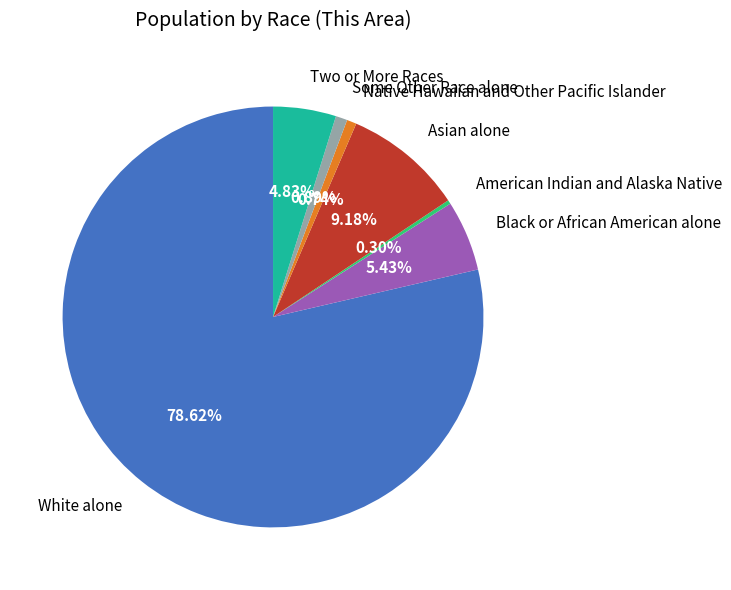

What is the largest slice in the pie chart?

White alone